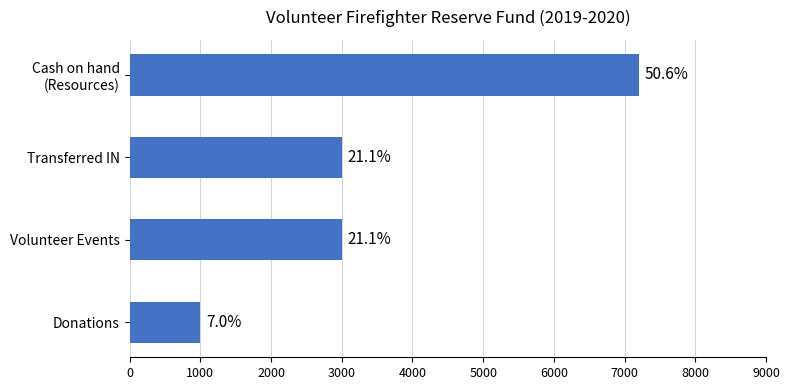

What is the average value?

3550